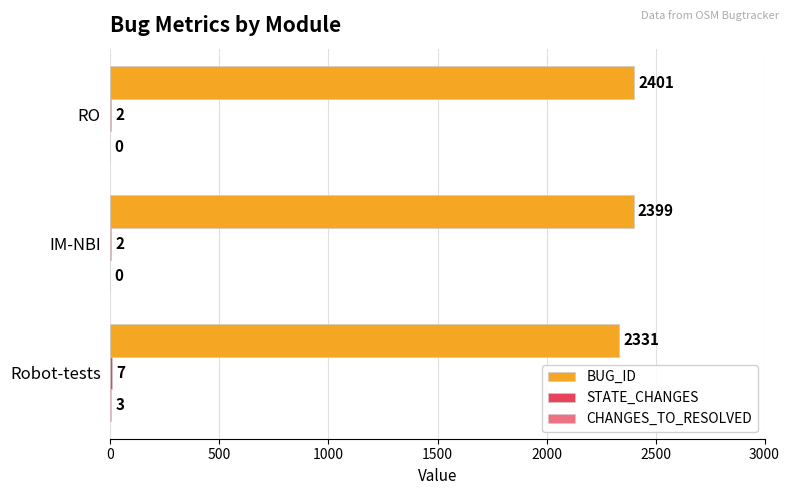

Count the number of categories in the chart.

3